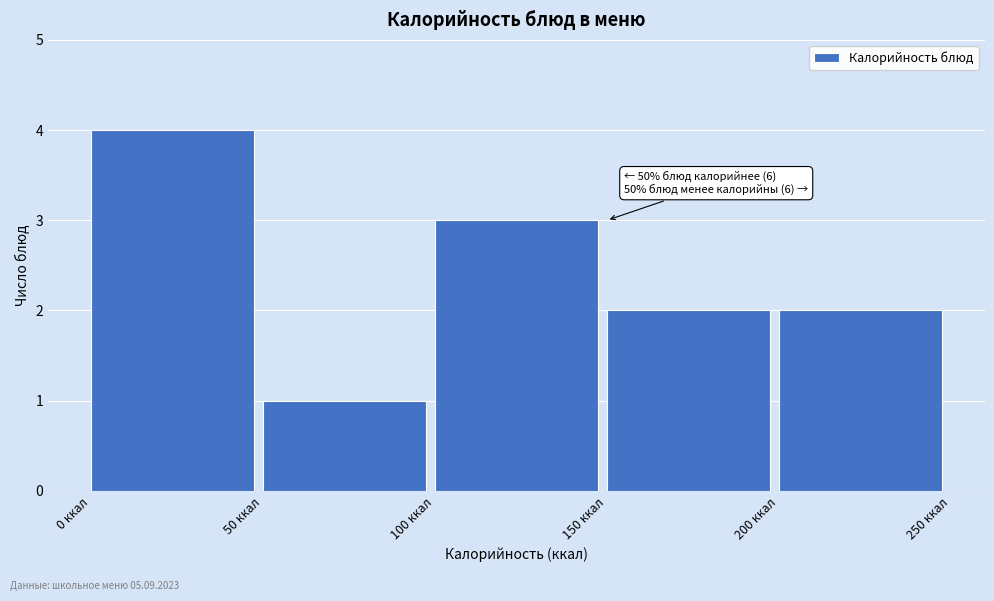

Which range on the x-axis has the tallest bar?

0 to 50